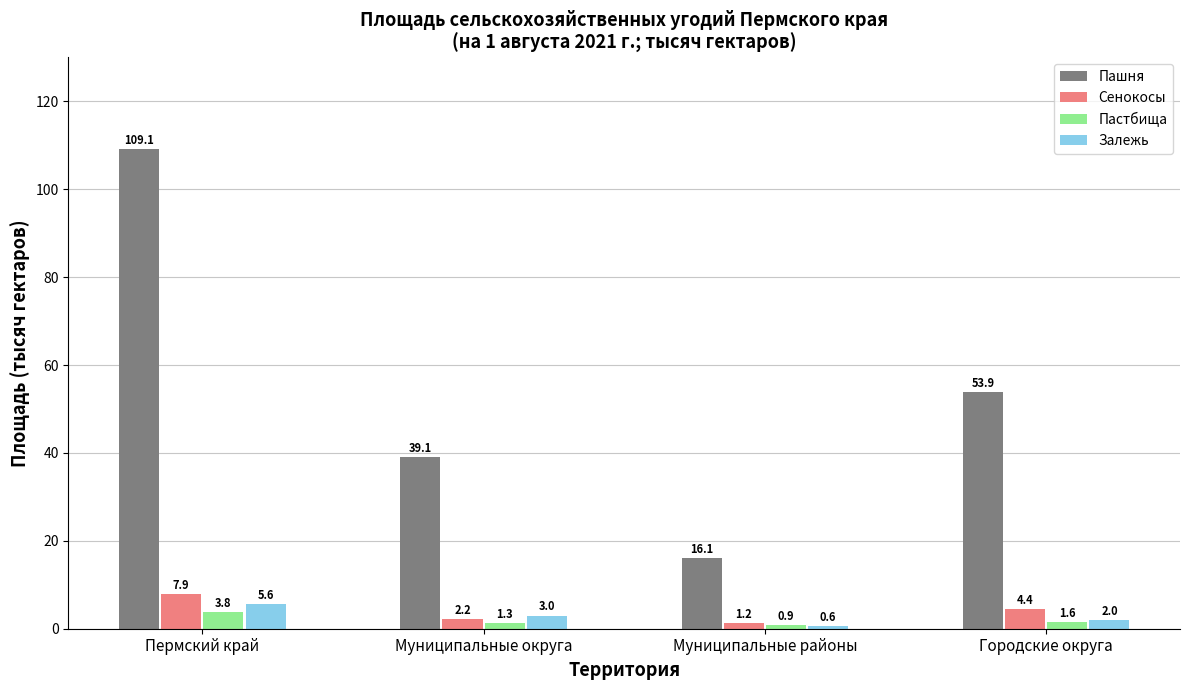

Reading left to right, extract all data points from this chart.

Пашня: Пермский край=109.1	Муниципальные округа=39.1	Муниципальные районы=16.1	Городские округа=53.9
Сенокосы: Пермский край=7.9	Муниципальные округа=2.2	Муниципальные районы=1.2	Городские округа=4.4
Пастбища: Пермский край=3.8	Муниципальные округа=1.3	Муниципальные районы=0.9	Городские округа=1.6
Залежь: Пермский край=5.6	Муниципальные округа=3.0	Муниципальные районы=0.6	Городские округа=2.0